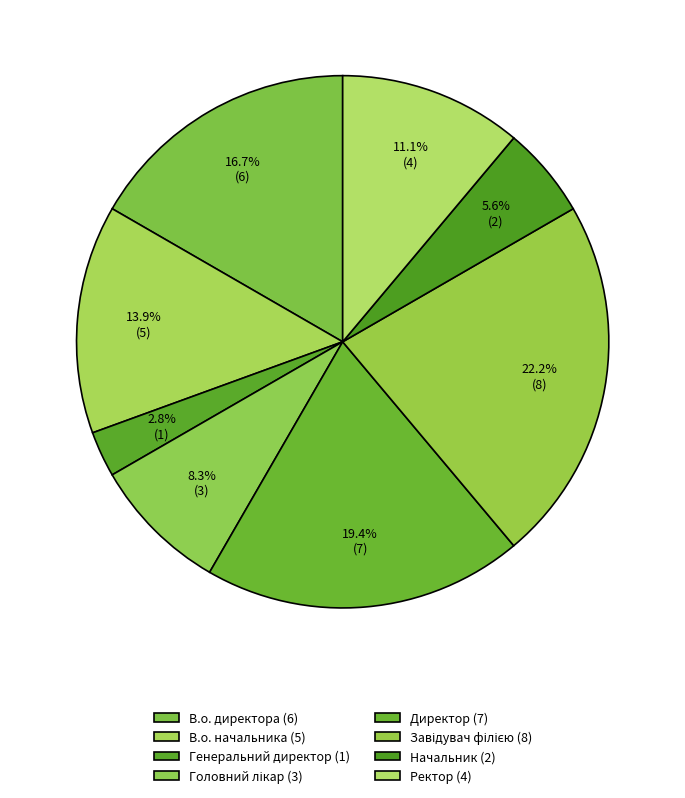

Is there any slice that represents more than half of the pie?

No